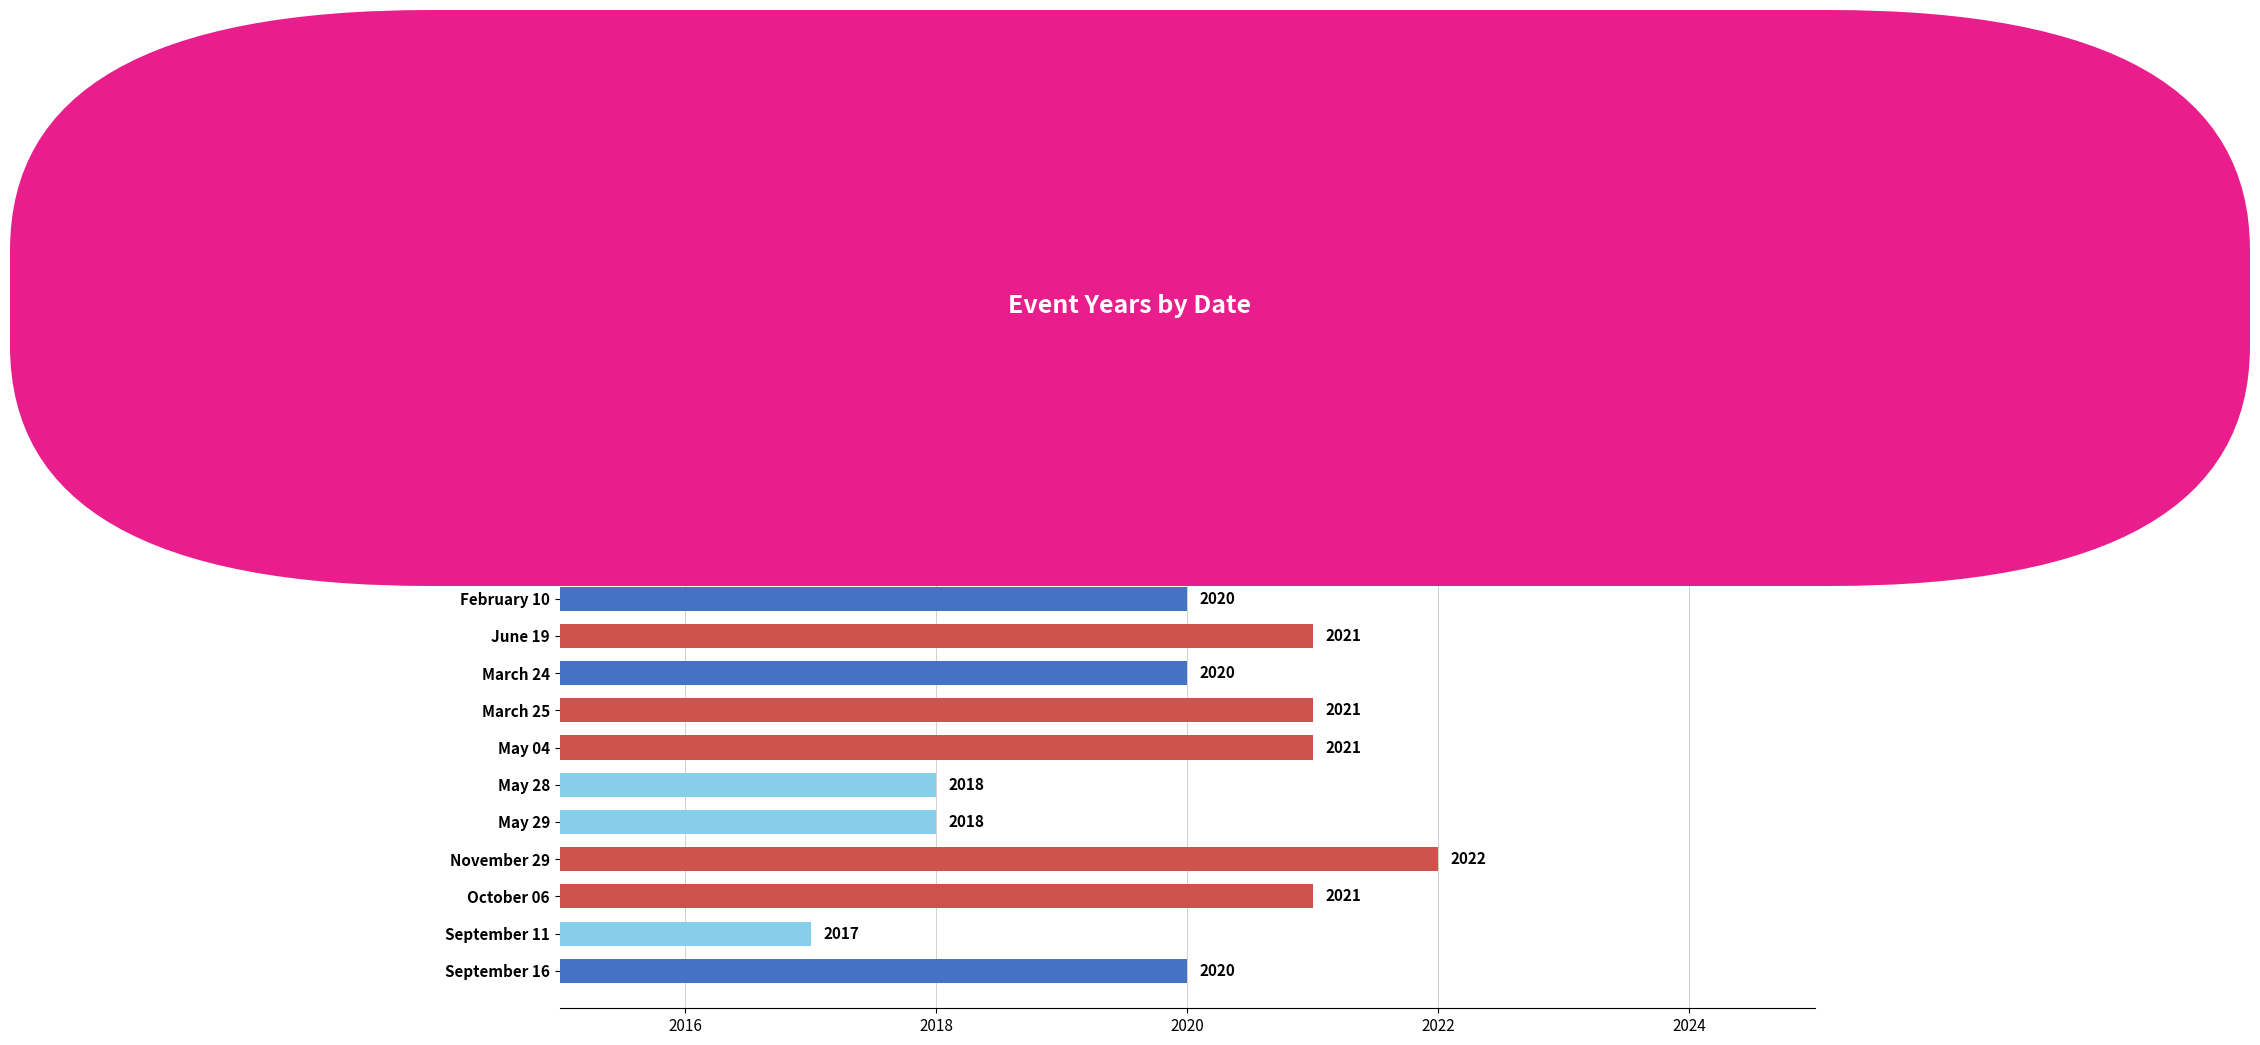

What is the greatest value displayed?

2022